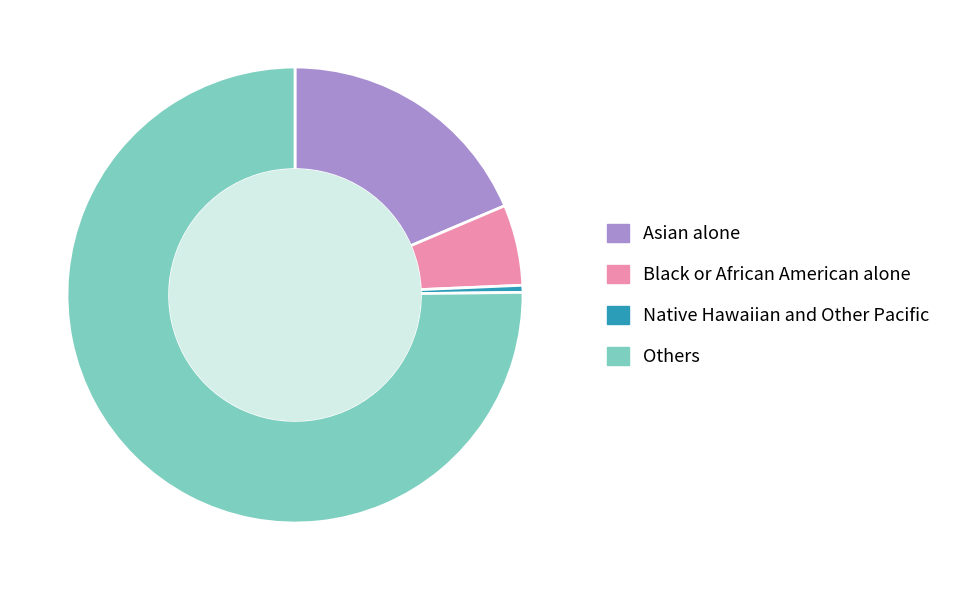

Which slice is the smallest?

Native Hawaiian and Other Pacific